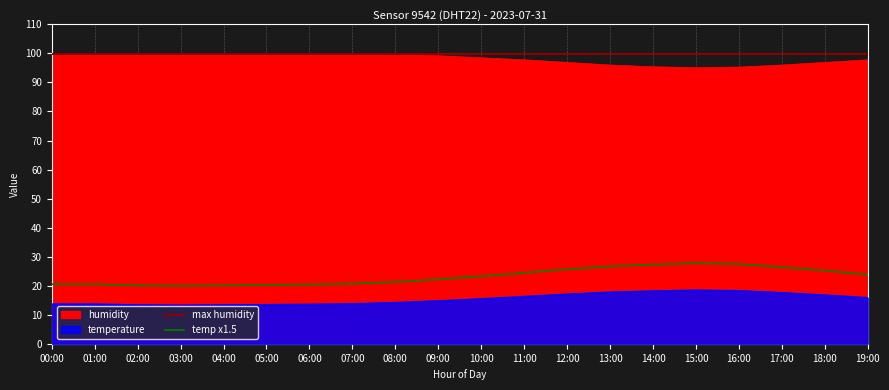

Read the humidity value at 14:00.

95.4